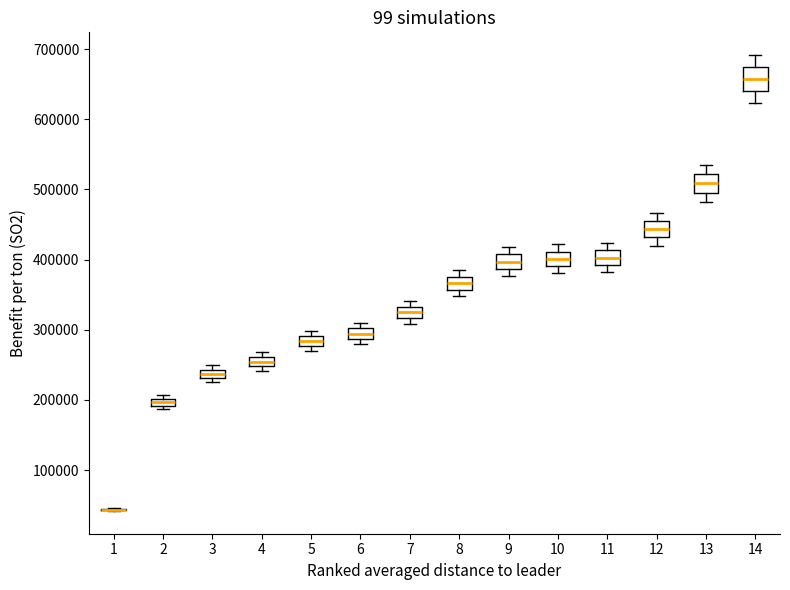

Where is the lower edge of the box at x = 5 on the y-axis? The values are not printed on the chart, so give them approximately, as read against the axis.

280000